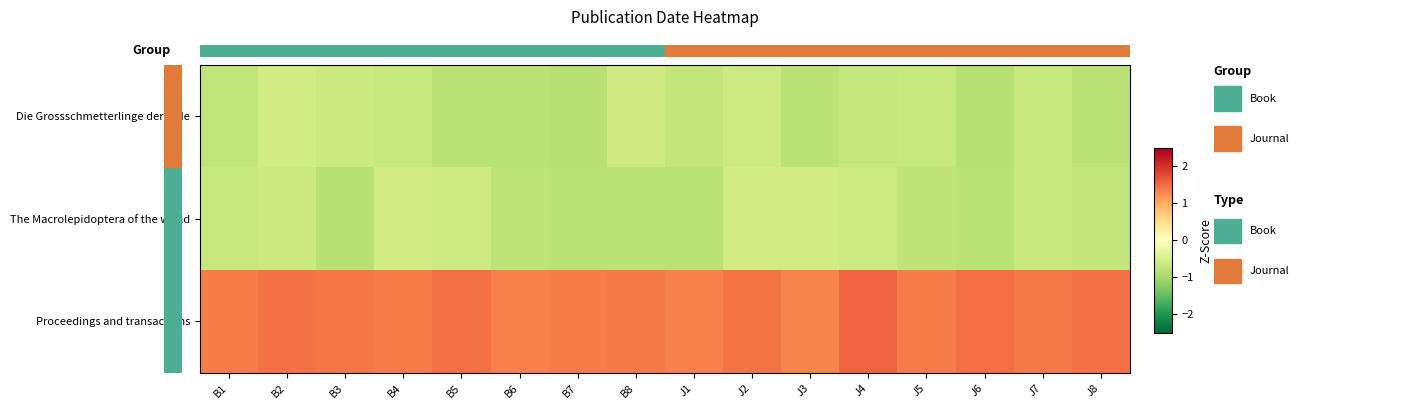

Rank the series by their maximum value, from lowest to highest.

Die Grossschmetterlinge der Erde, The Macrolepidoptera of the world, Proceedings and transactions